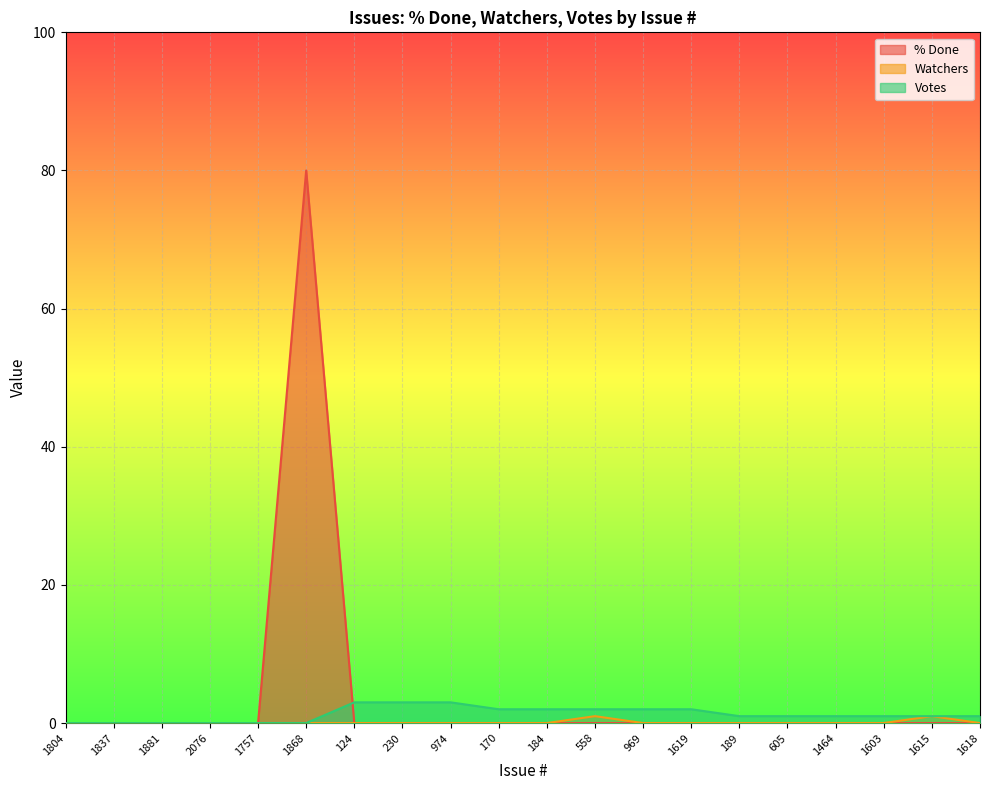

Rank the series at 124 from lowest to highest value.

% Done, Watchers, Votes